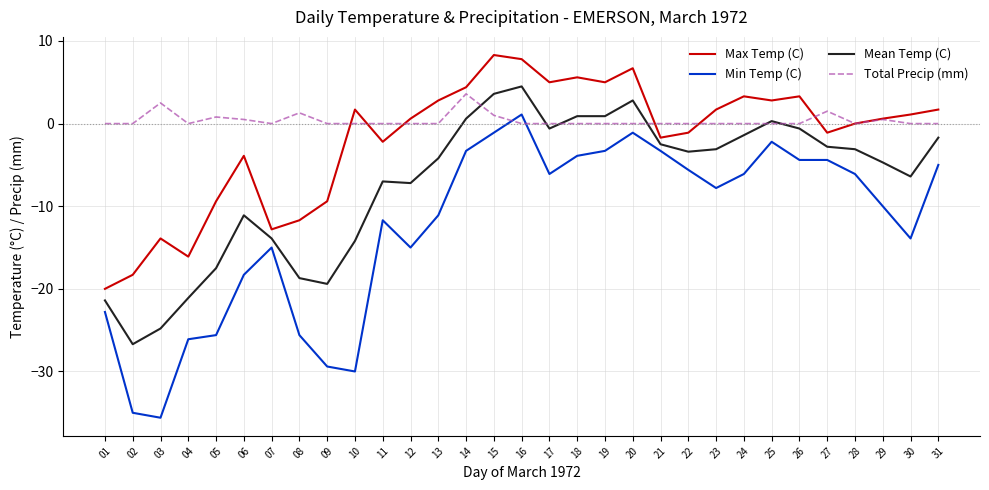

True or false: Min Temp (C) and Mean Temp (C) cross at least once.

False